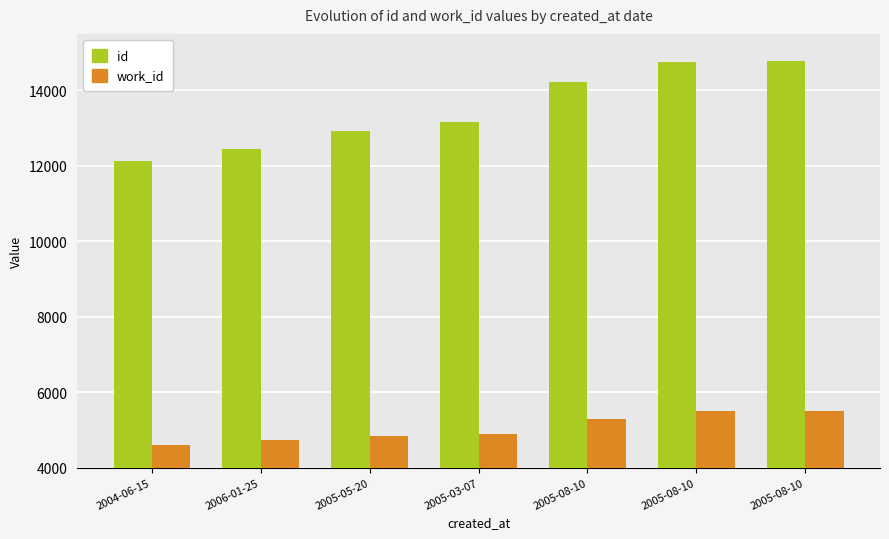

What are all the series names shown in the legend?

id, work_id